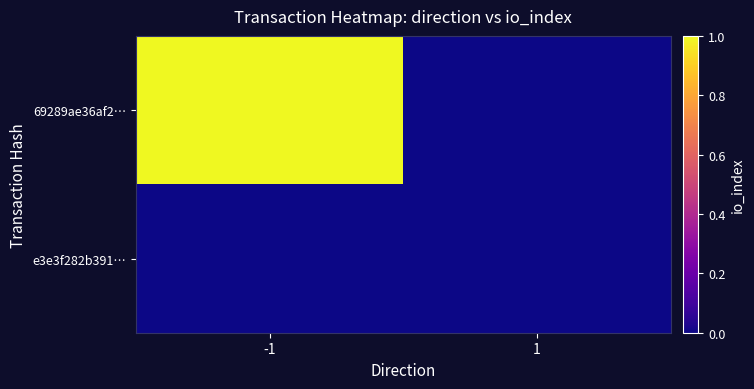

Between -1 and 1, which series saw the biggest shift?

69289ae36af2…